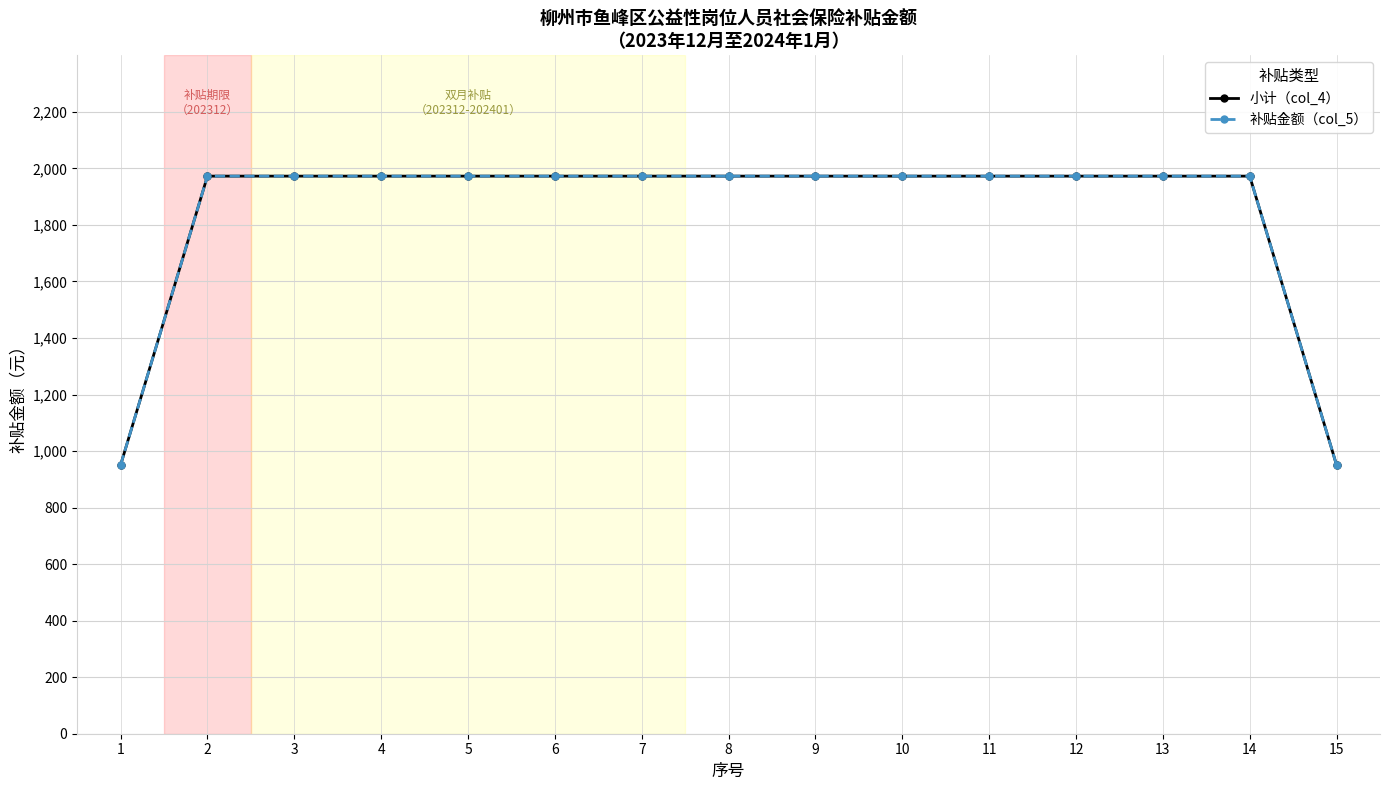

At which label is 小计（col_4） closest to 1461?

1